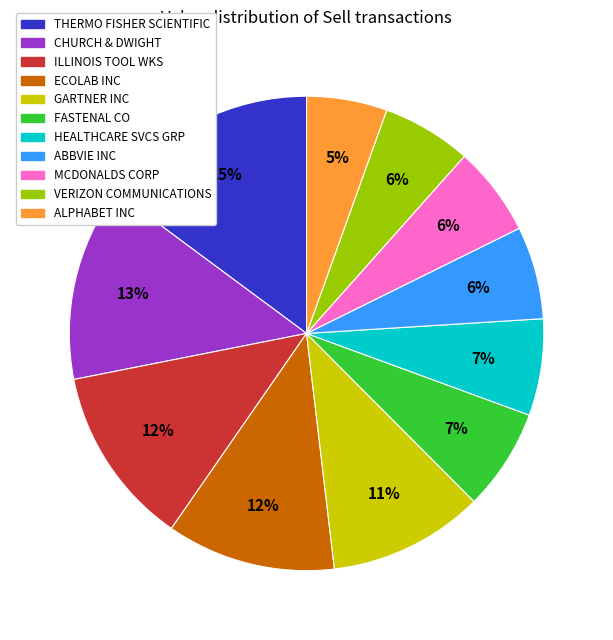

Count the number of slices in the pie.

11